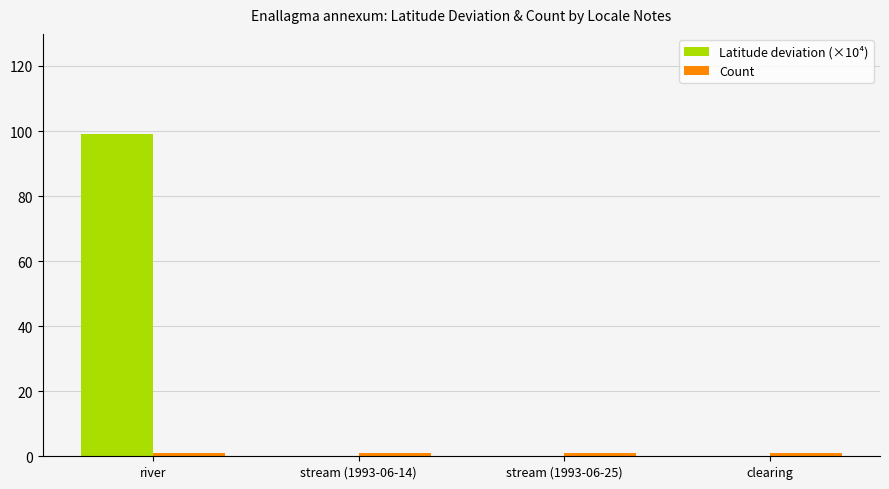

What is the maximum value shown in the chart?

99.1